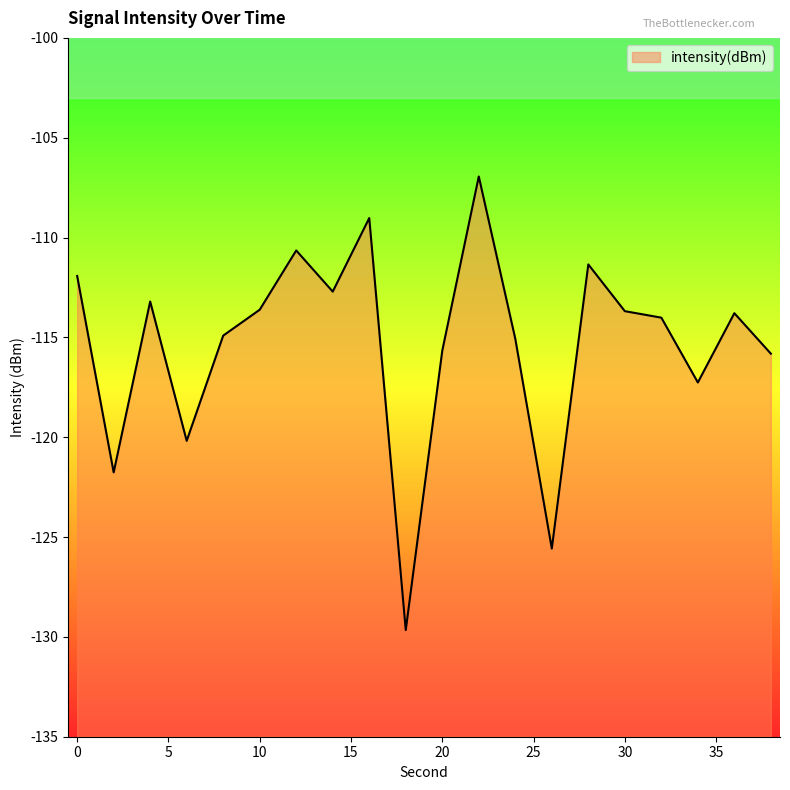

Which label corresponds to the smallest value in the chart?

18